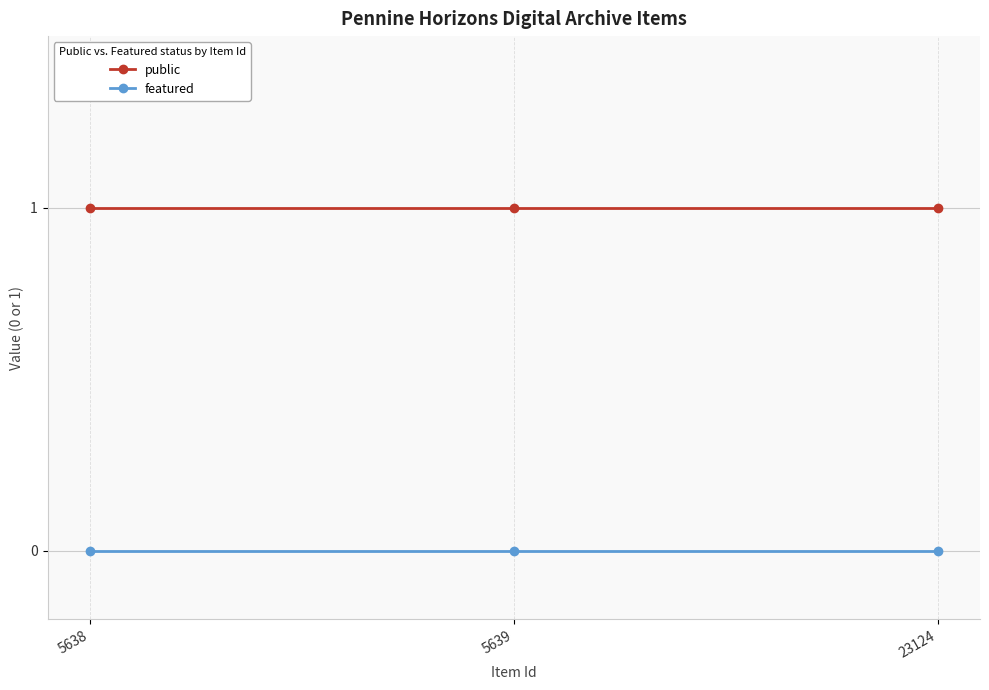

Which series has the largest total across all categories?

public